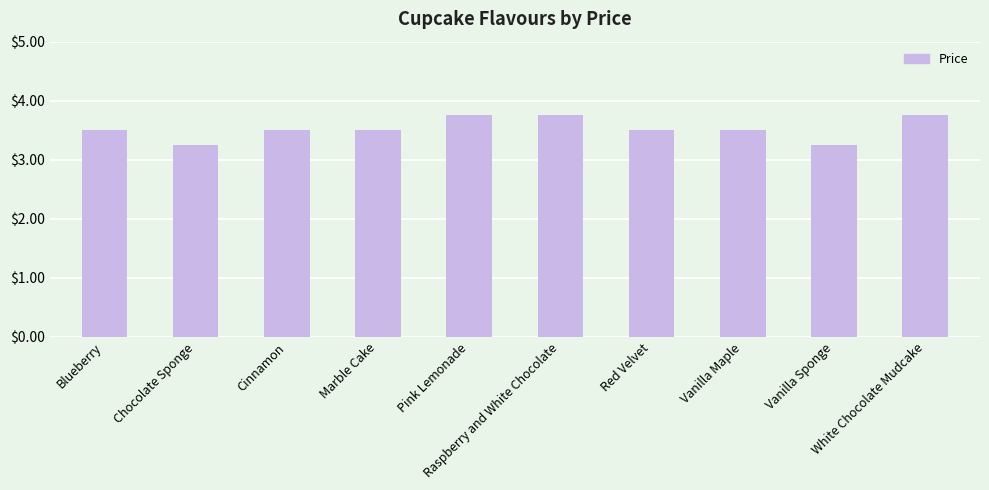

What is the value of the 1st bar from the left?

3.5